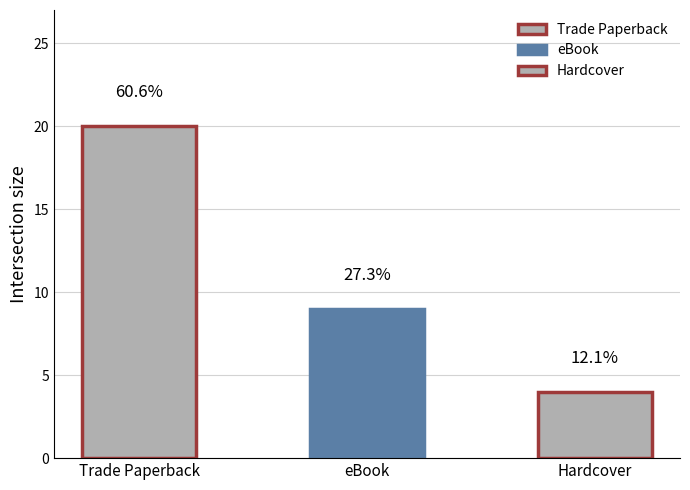

Reading left to right, extract all data points from this chart.

20	9	4